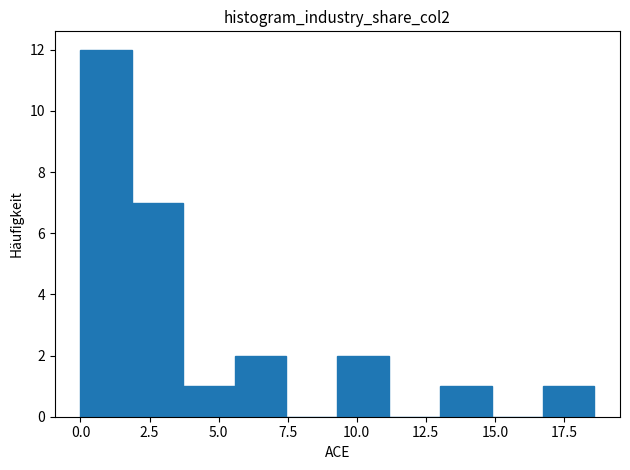

Read against the x-axis, roughly where is the centre of the tallest bar?

1.0